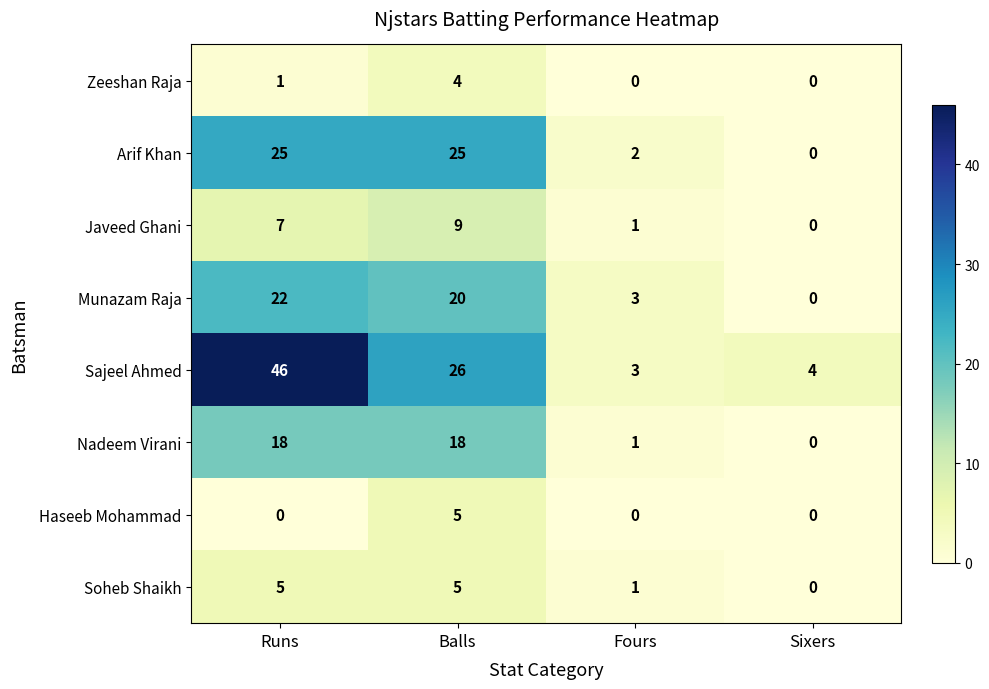

Which series changed the most between Runs and Fours?

Sajeel Ahmed